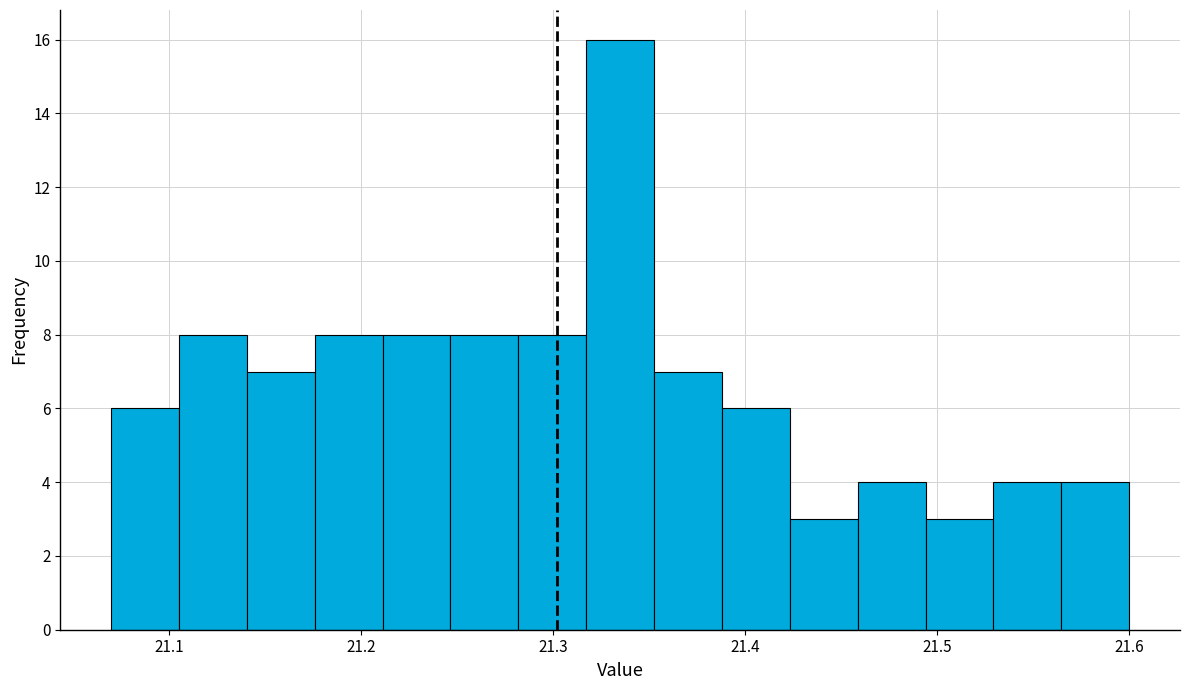

Read against the x-axis, roughly where is the centre of the tallest bar?

21.34